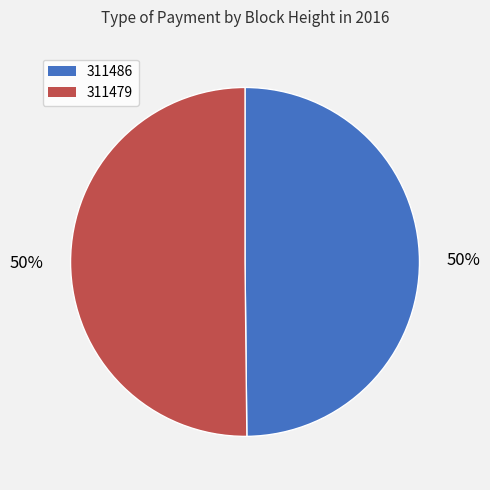

To the nearest percent, what portion does 311486 represent?

50%